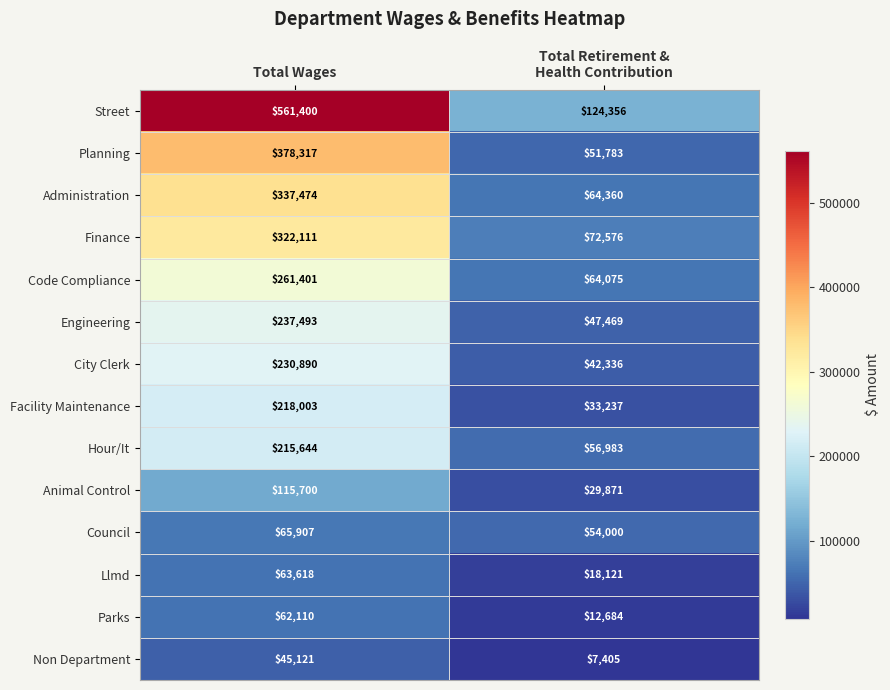

Which series has the widest spread of values?

Street